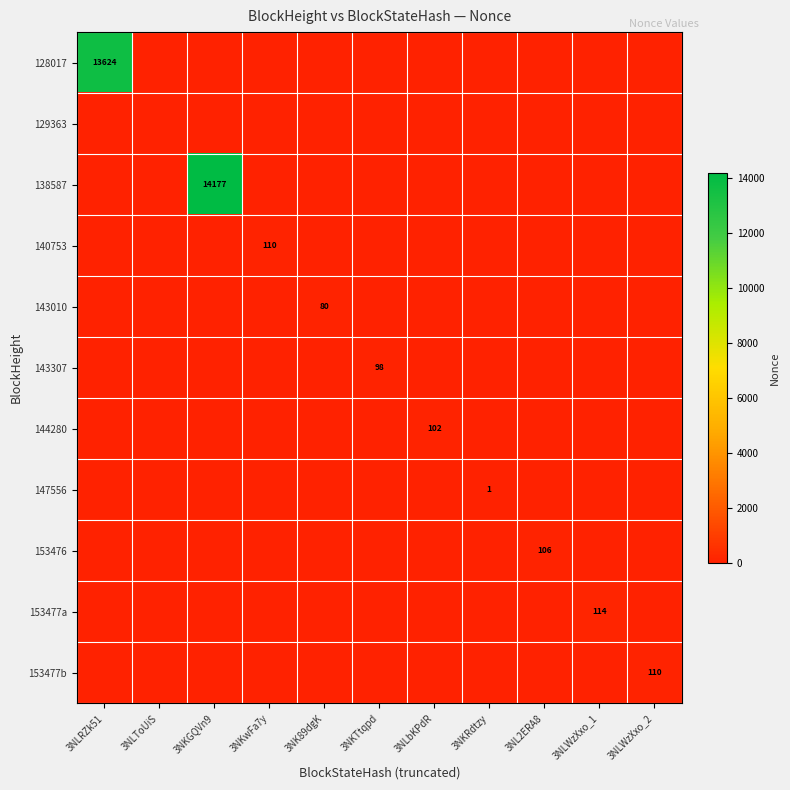

The 144280 series shows 102 at 3NLbKPdR. True or false?

True